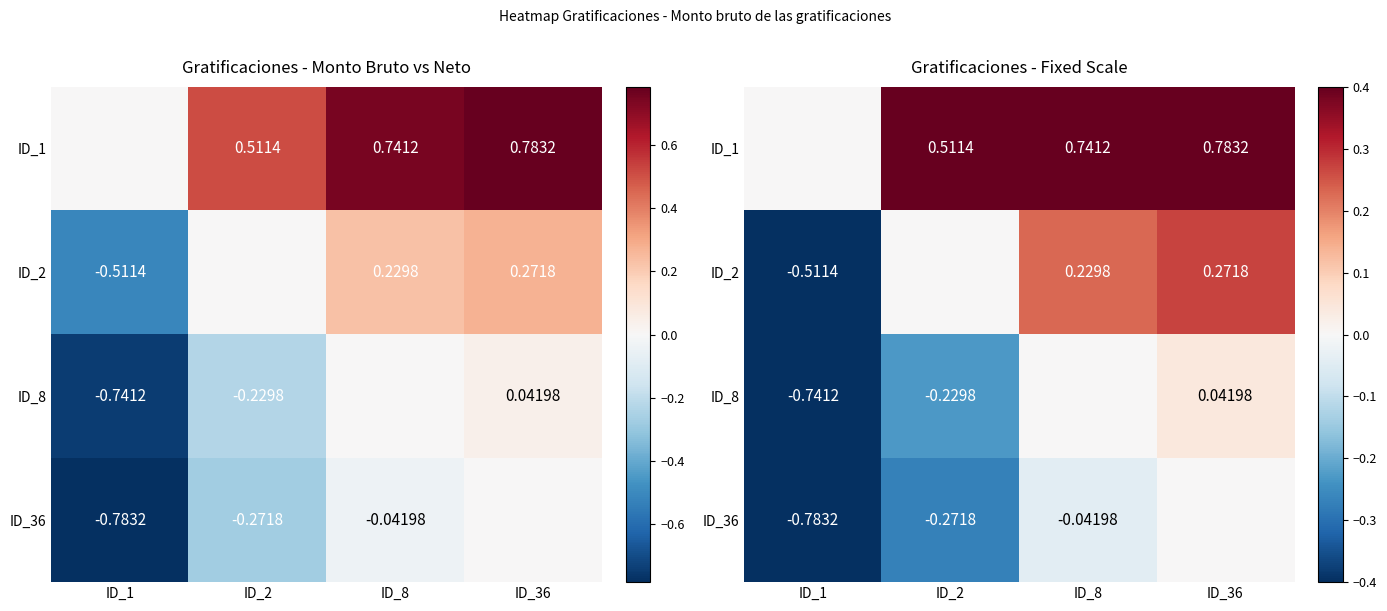

What is the minimum value shown in the chart?

-0.8